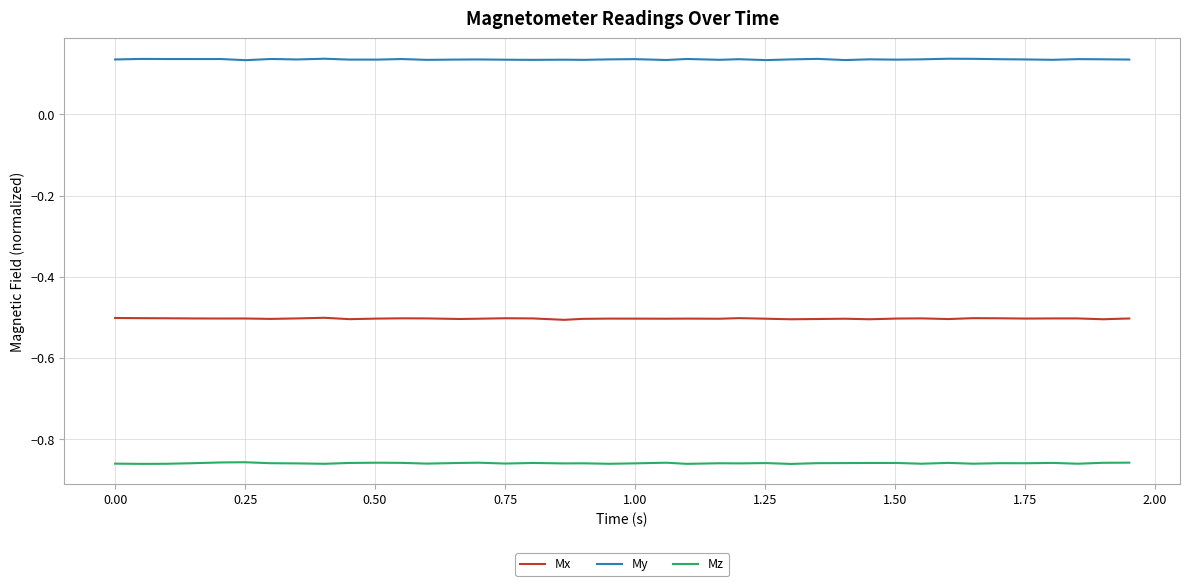

True or false: Mx and Mz intersect in this chart.

False